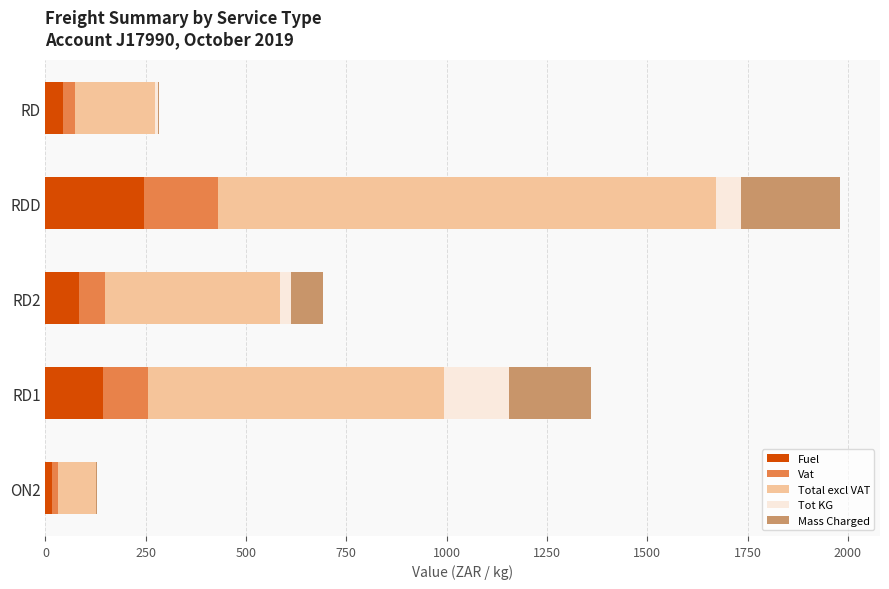

What is the sum of all Fuel values?

532.1